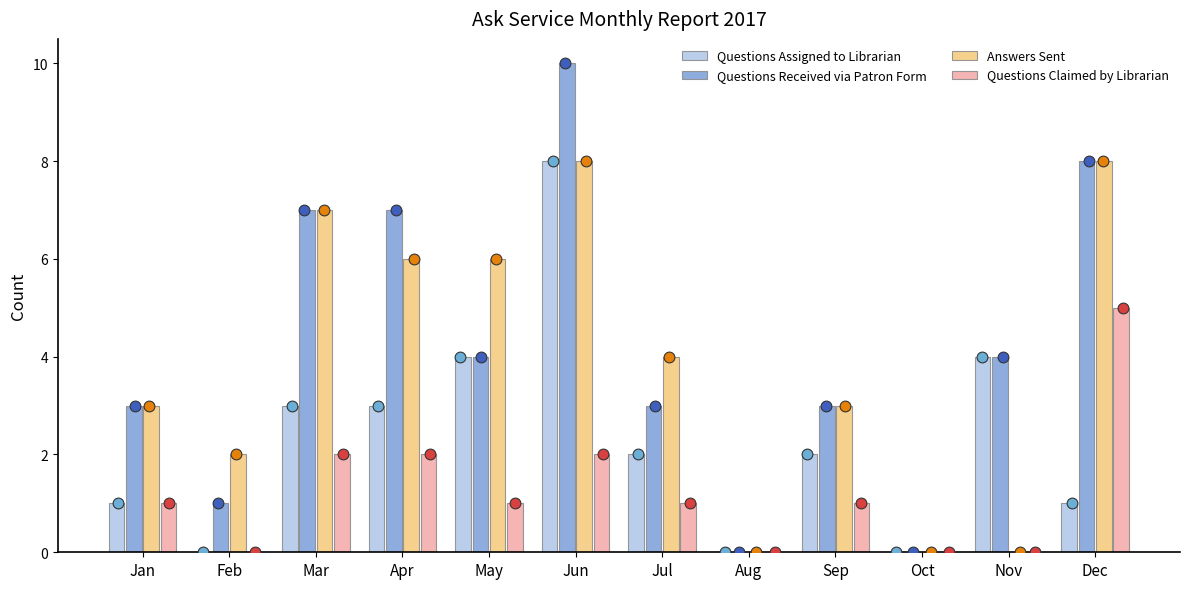

Is the value of Questions Received via Patron Form at Apr greater than the value of Questions Assigned to Librarian at Apr?

Yes